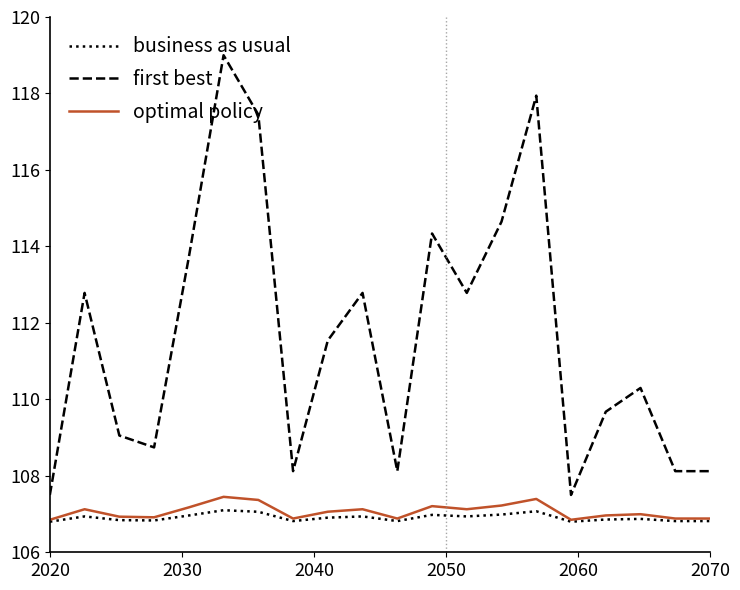

What is the greatest value displayed?

119.0